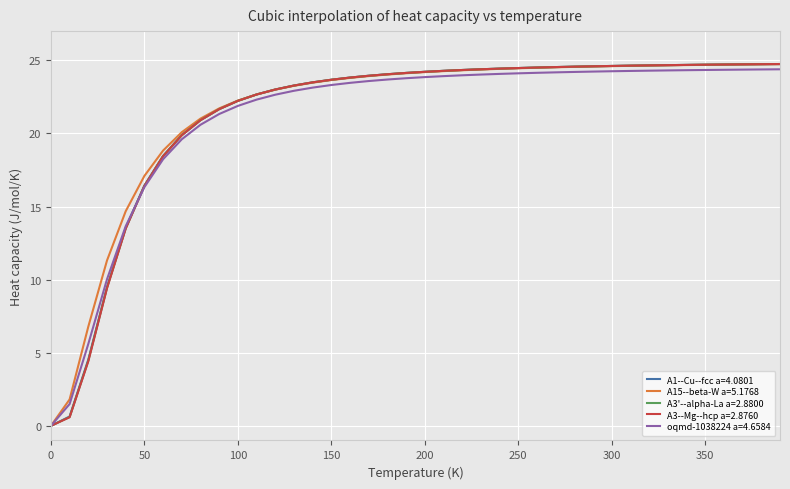

What is the maximum value for A3--Mg--hcp a=2.8760?

24.7